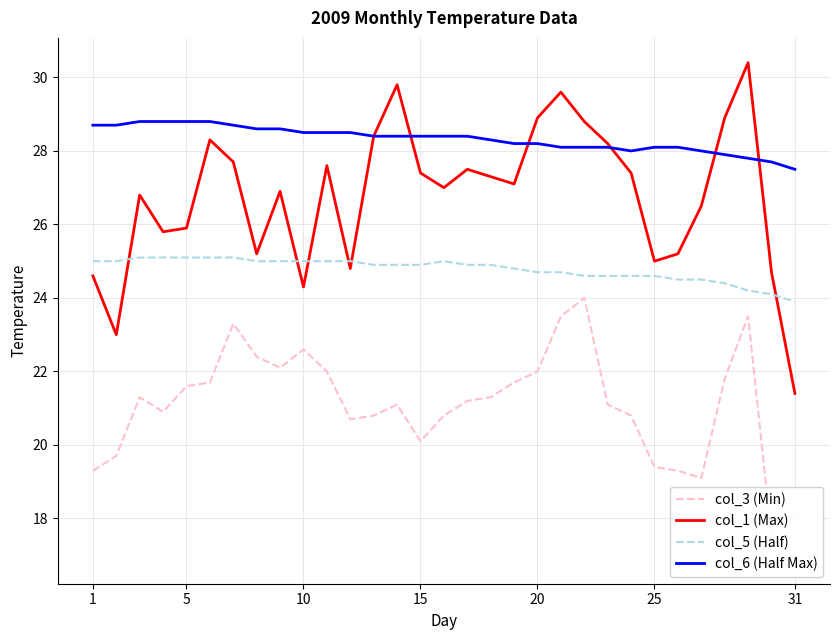

In col_3 (Min), how many points are lower than both neighbors (excluding endpoints)?

5